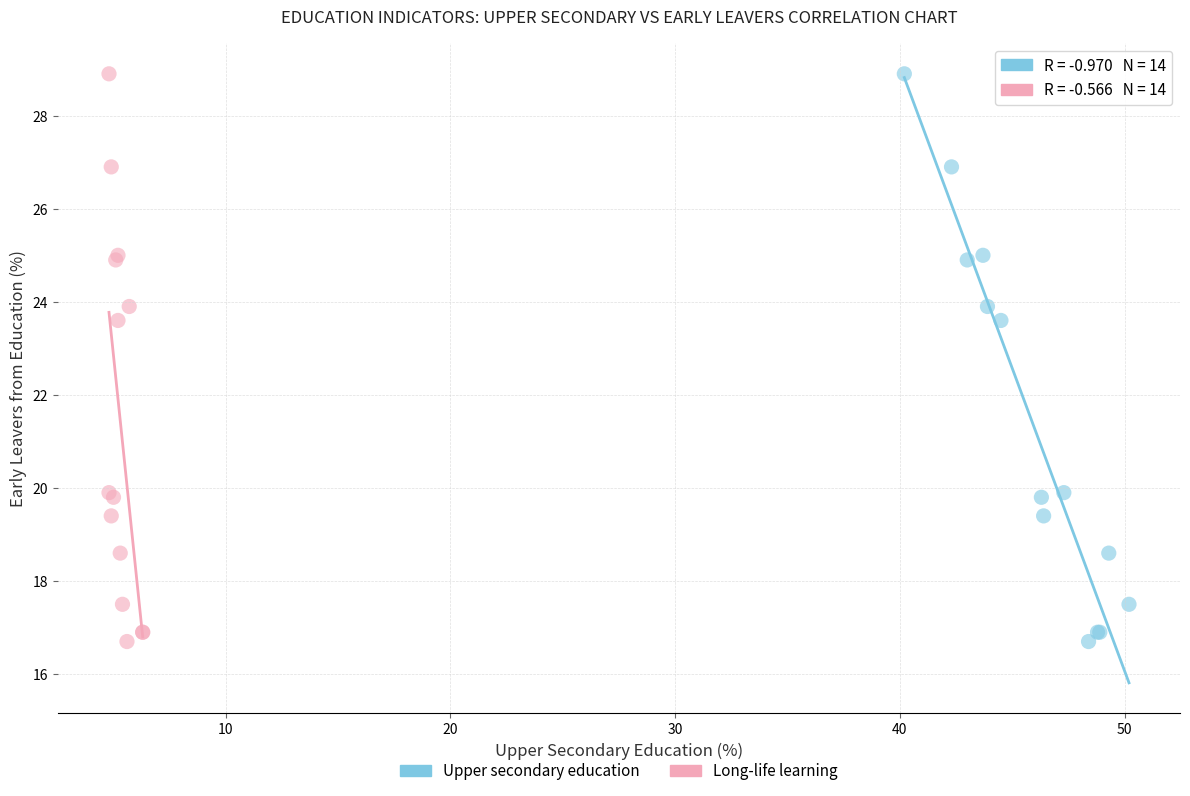

What are all the series names shown in the legend?

Upper secondary education, Long-life learning